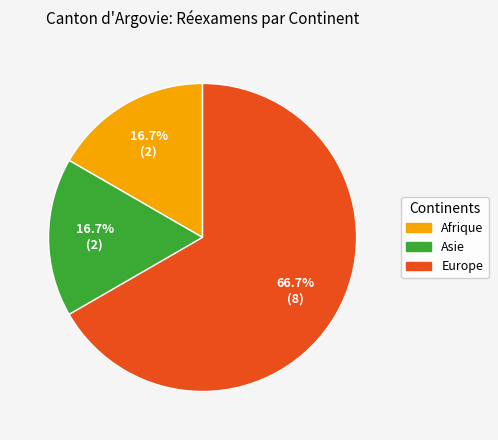

Do Europe and Afrique together represent more than half of the pie?

Yes